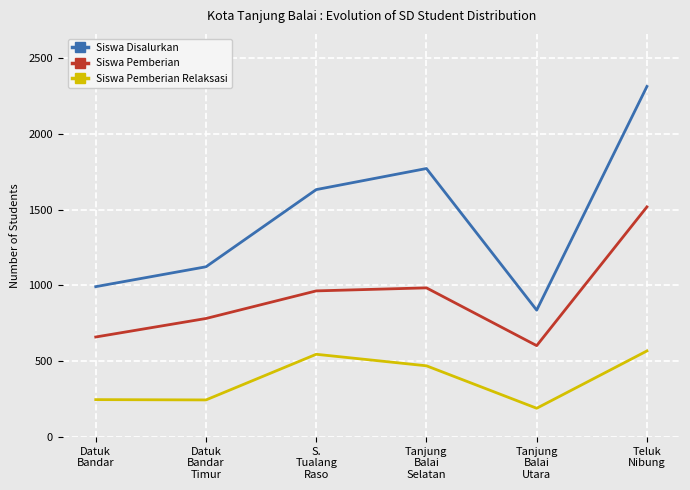

What are all the series names shown in the legend?

Siswa Disalurkan, Siswa Pemberian, Siswa Pemberian Relaksasi